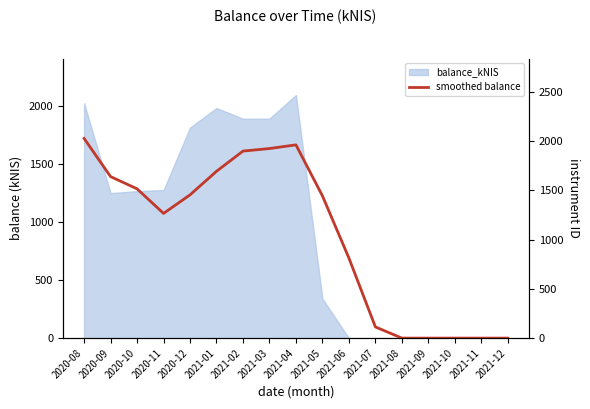

Between 2021-09 and 2021-08, which is larger?

2021-09